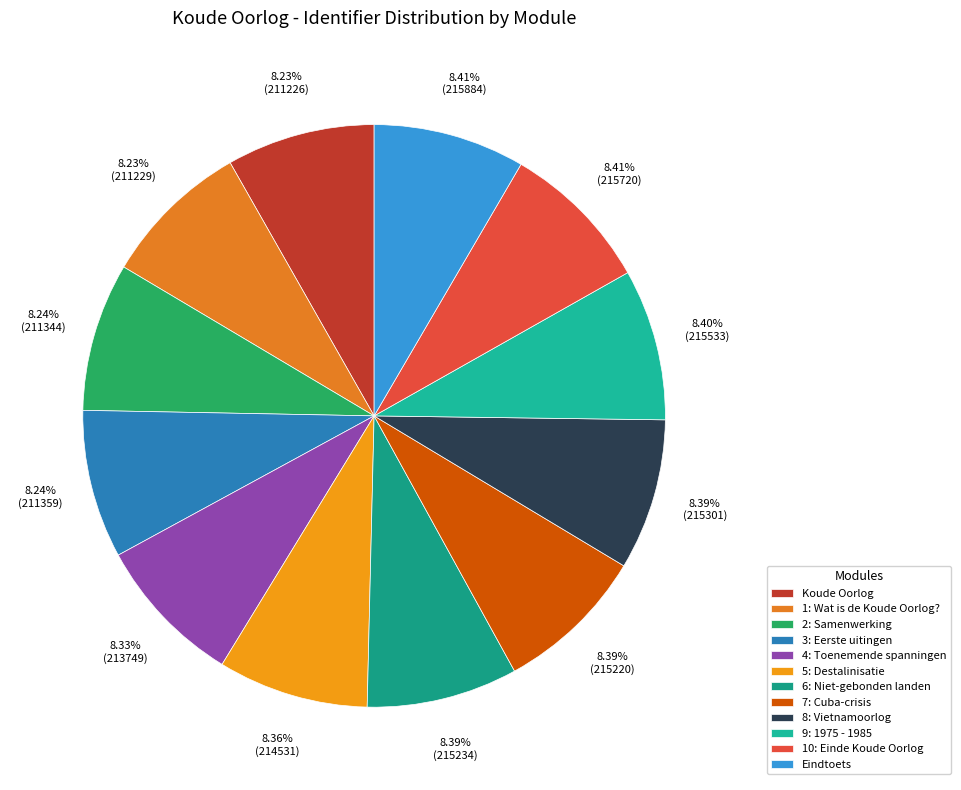

Which slice is the largest?

Eindtoets